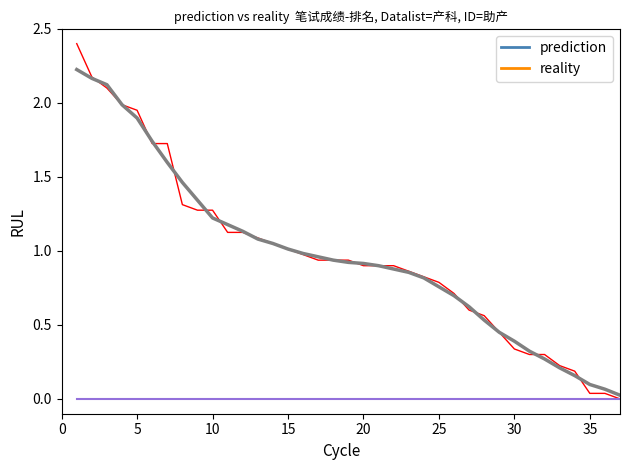

At which category is the sum across all series the highest?

1